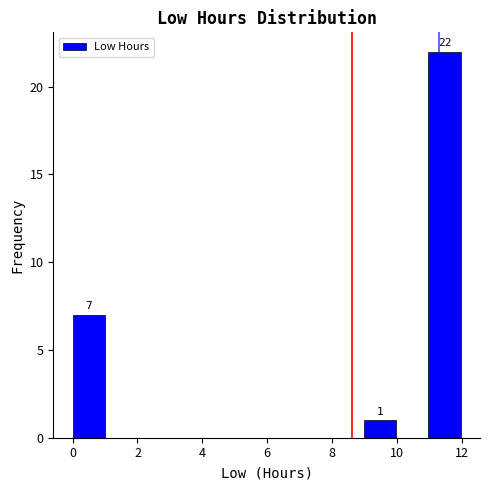

Which range on the x-axis has the tallest bar?

11 to 12